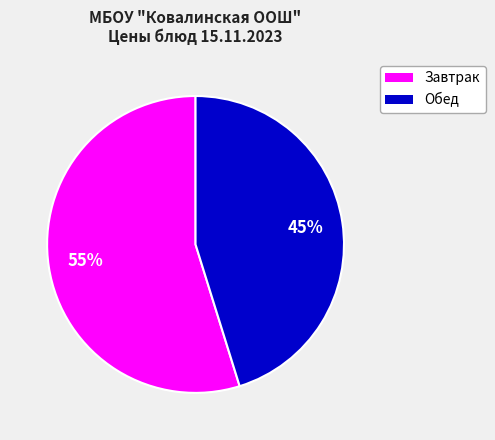

Does any single category account for the majority?

Yes